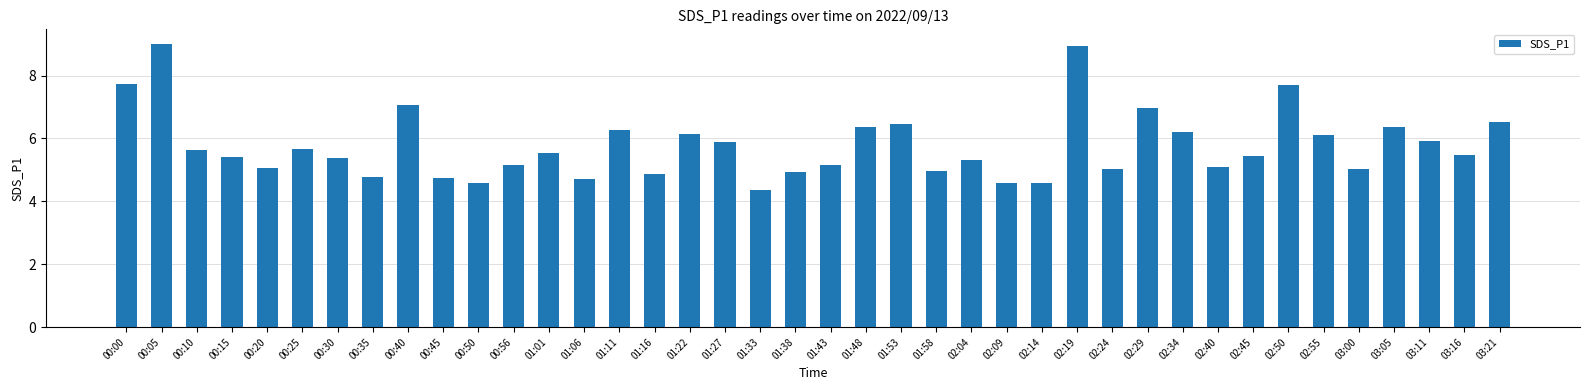

What is the label of the 23rd bar from the right?

01:27